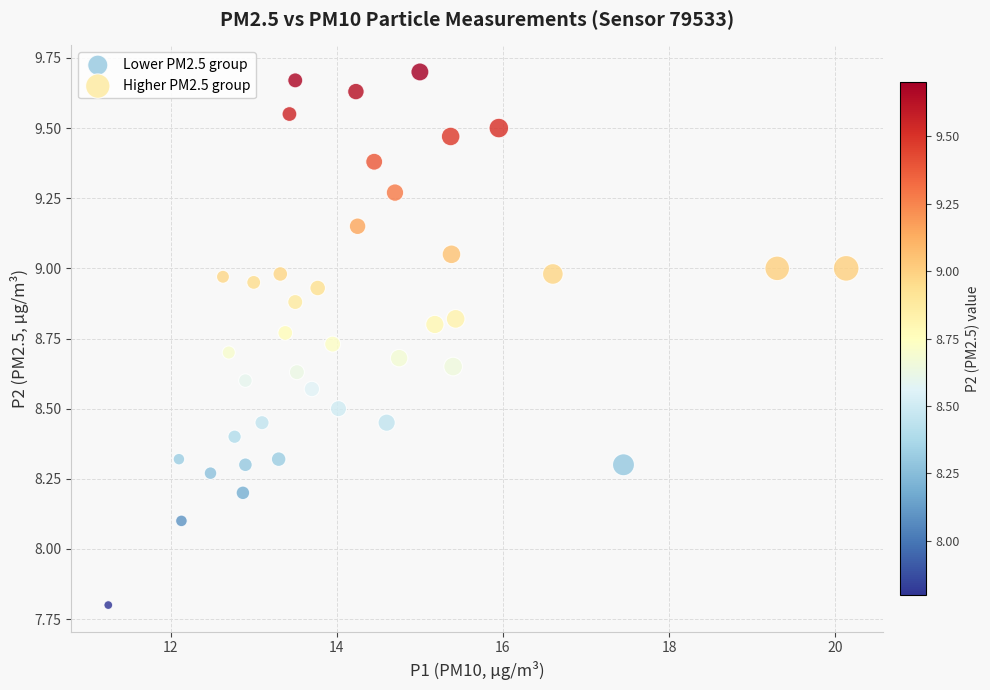

Which series reaches the maximum Y coordinate?

Higher PM2.5 group